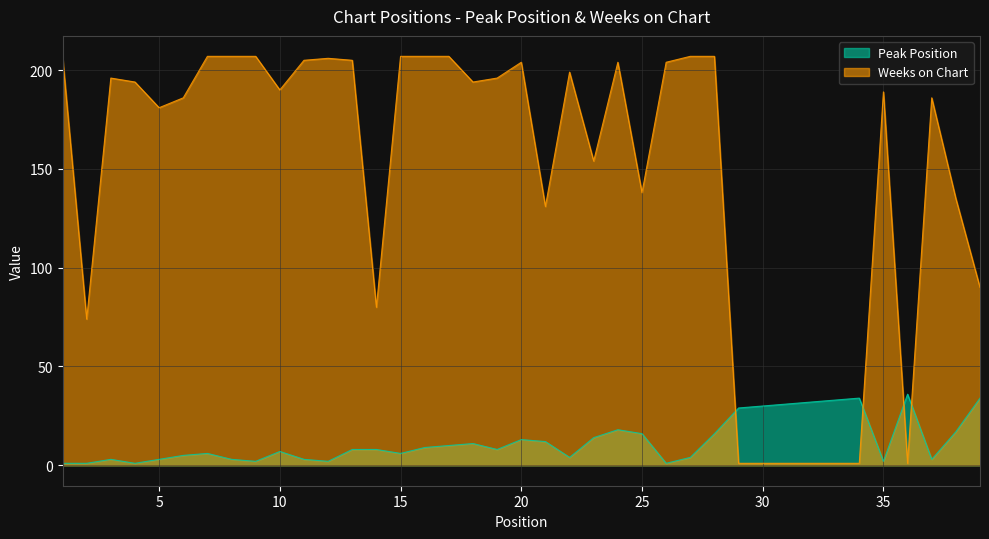

How many interior local peaks does the Weeks on Chart series have?

7